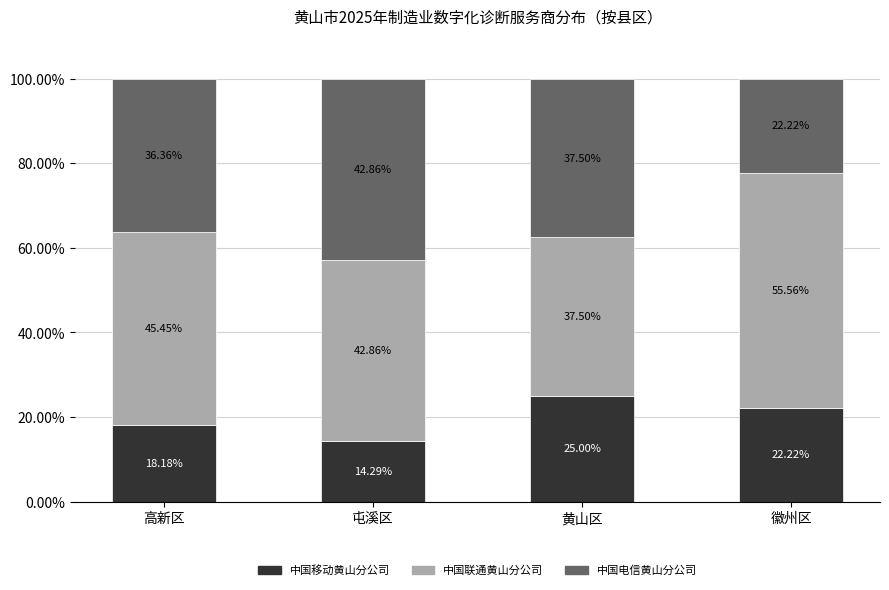

Which category has the lowest value in the 中国移动黄山分公司 series?

屯溪区